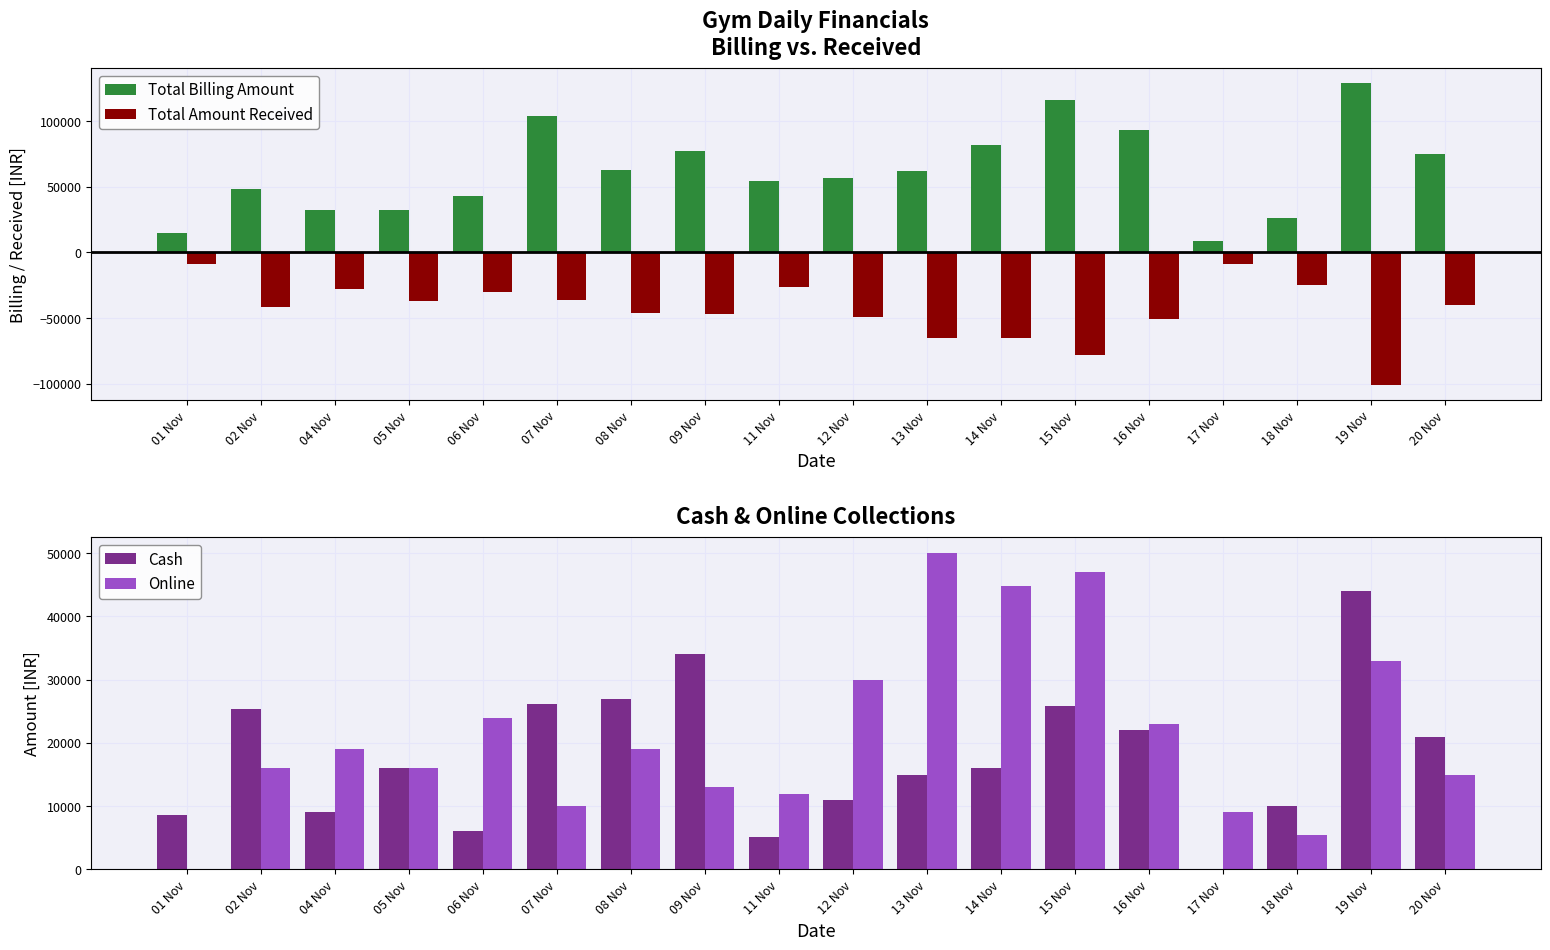

What is the label of the 11th bar from the left?

13 Nov